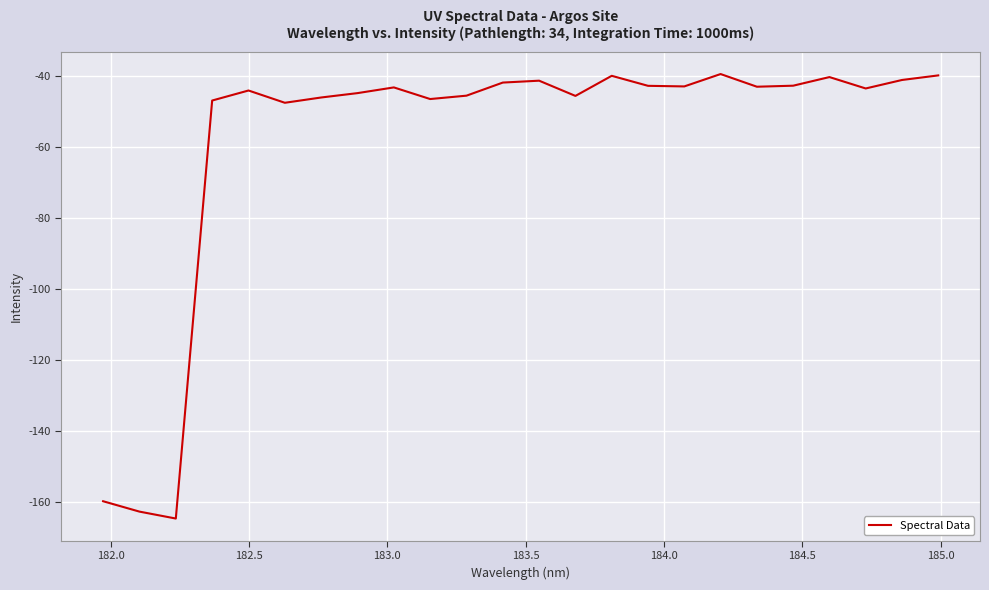

What is the minimum value shown in the chart?

-164.7